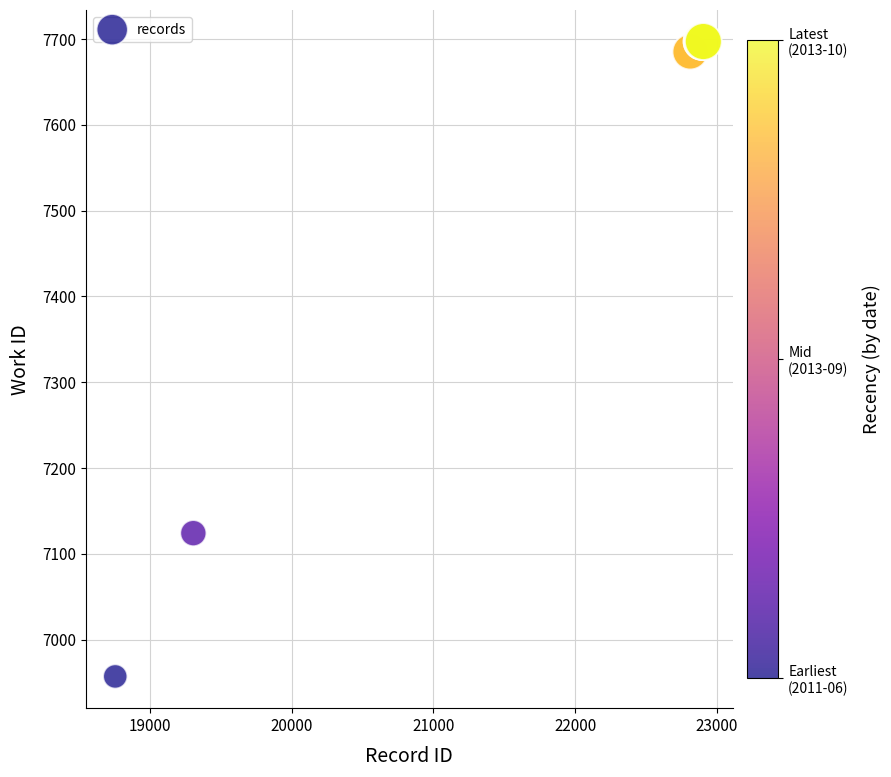

What Y value in the scatter plot is closest to 7327?

7124